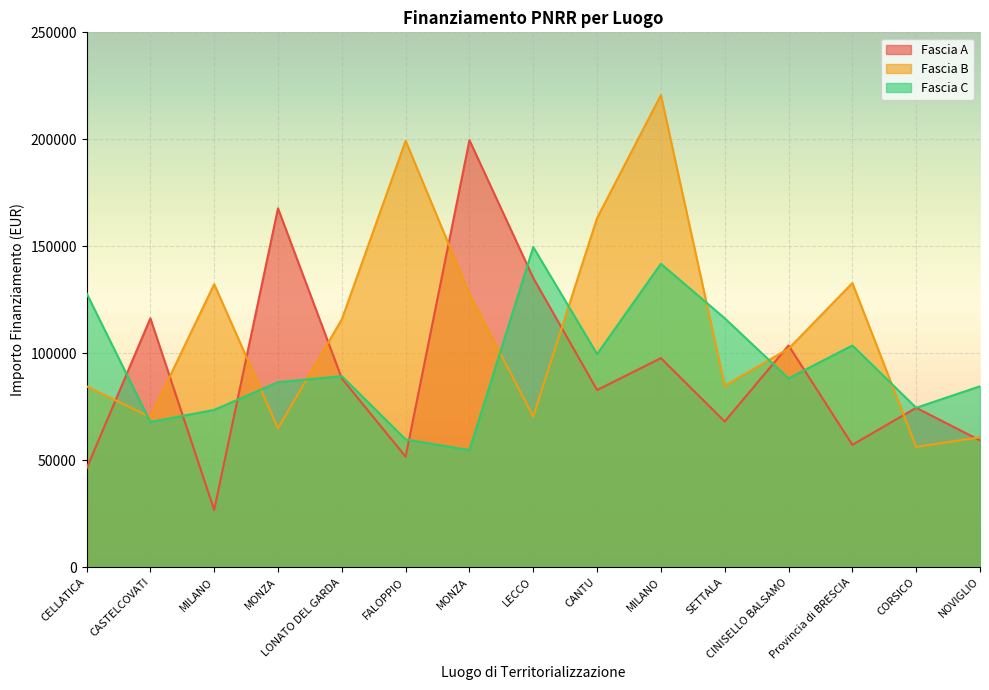

How many interior local peaks does the Fascia B series have?

4